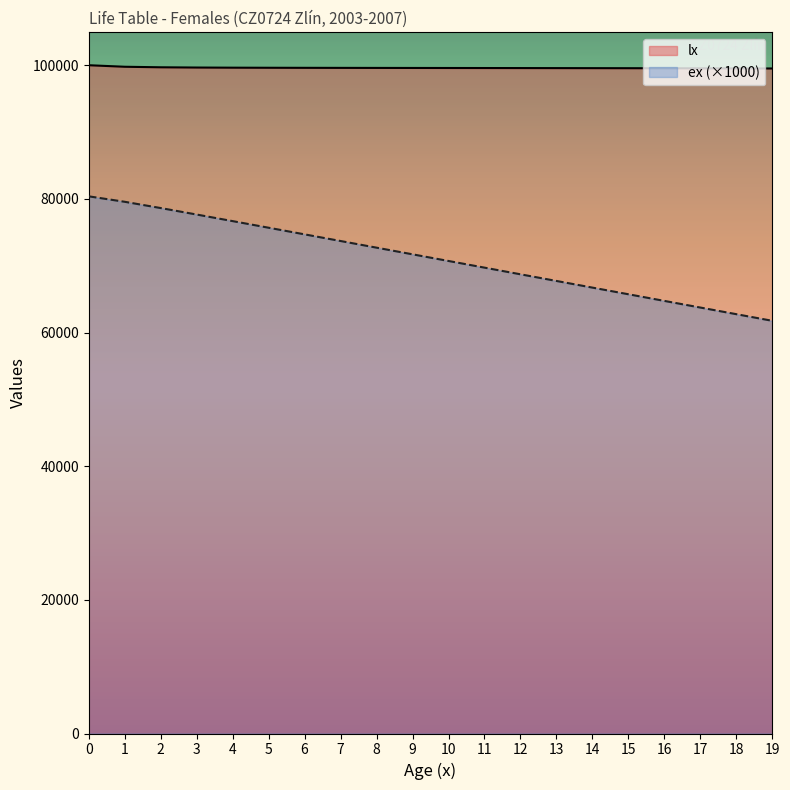

Which series has the largest total across all categories?

lx